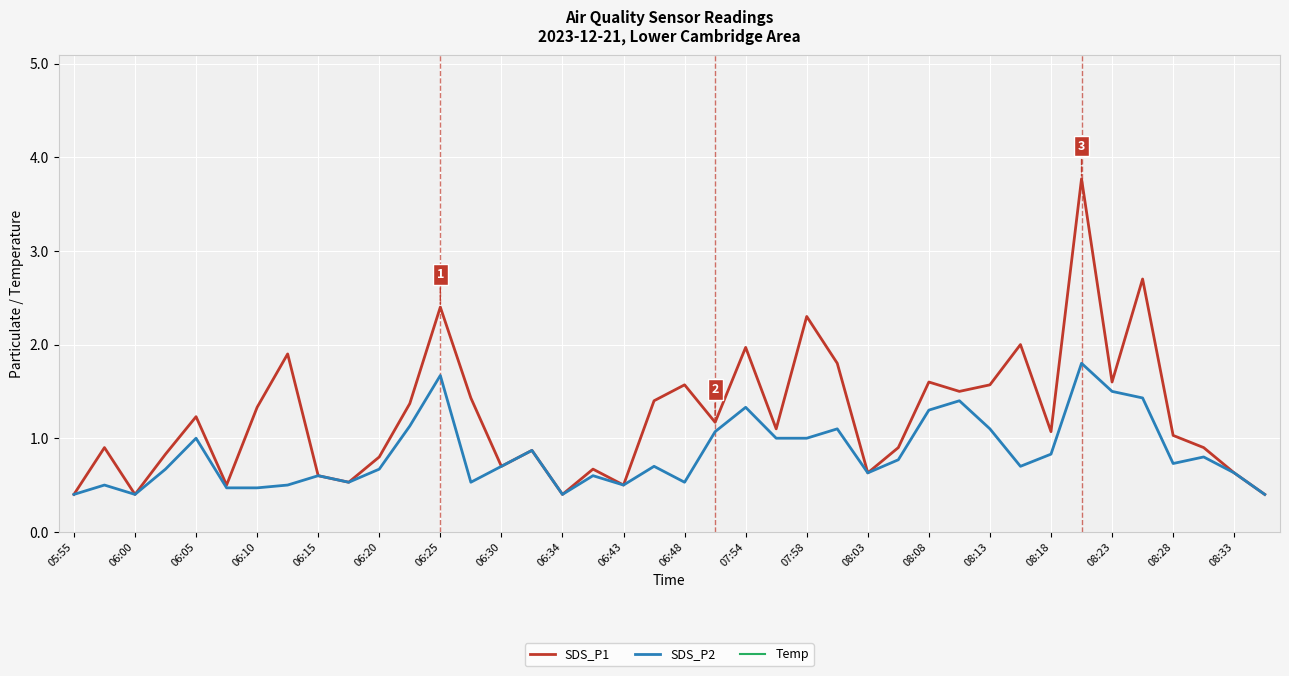

True or false: SDS_P2 has a value of 0.7 at 06:30.

True